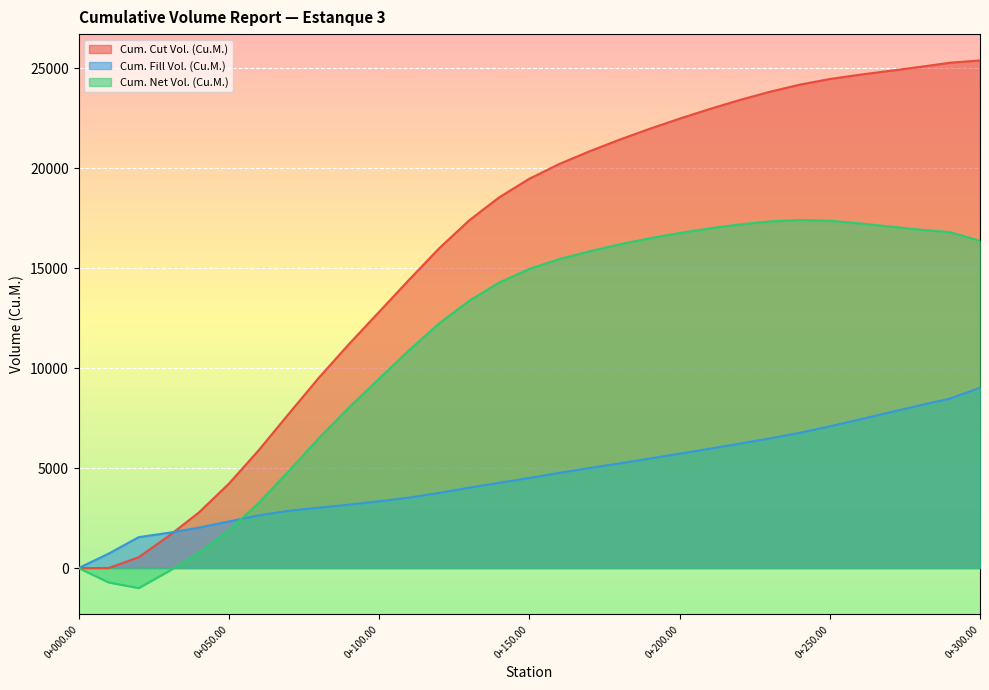

What are all the series names shown in the legend?

Cum. Cut Vol. (Cu.M.), Cum. Fill Vol. (Cu.M.), Cum. Net Vol. (Cu.M.)